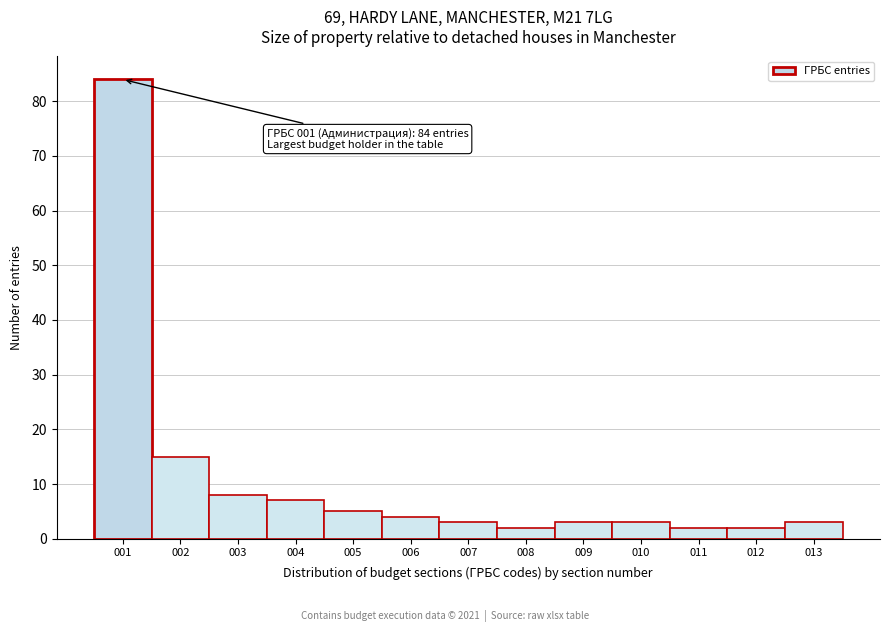

Reading left to right, list all the values displayed in this chart.

84	15	8	7	5	4	3	2	3	3	2	2	3